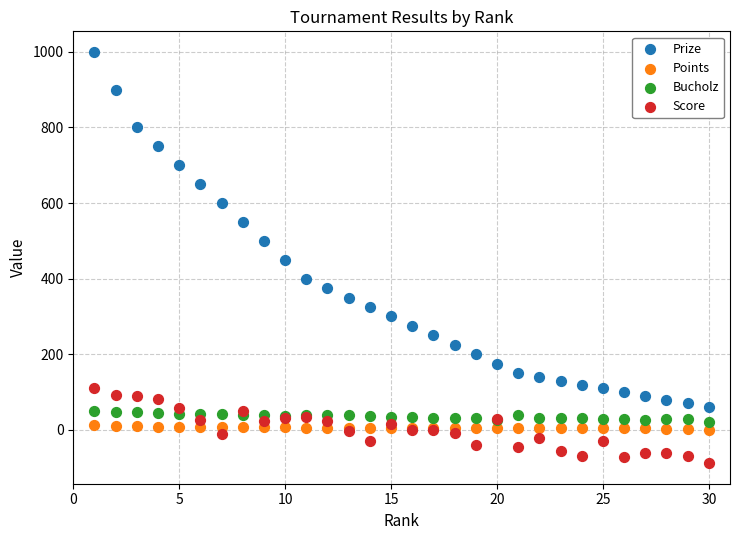

Which series reaches the maximum Y coordinate?

Prize